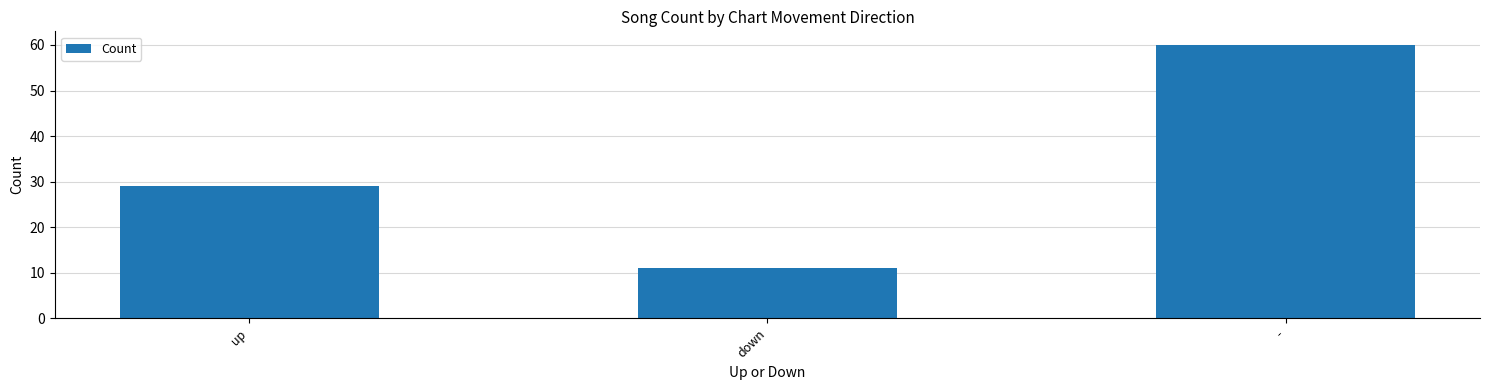

How many values are between 11 and 60?

3